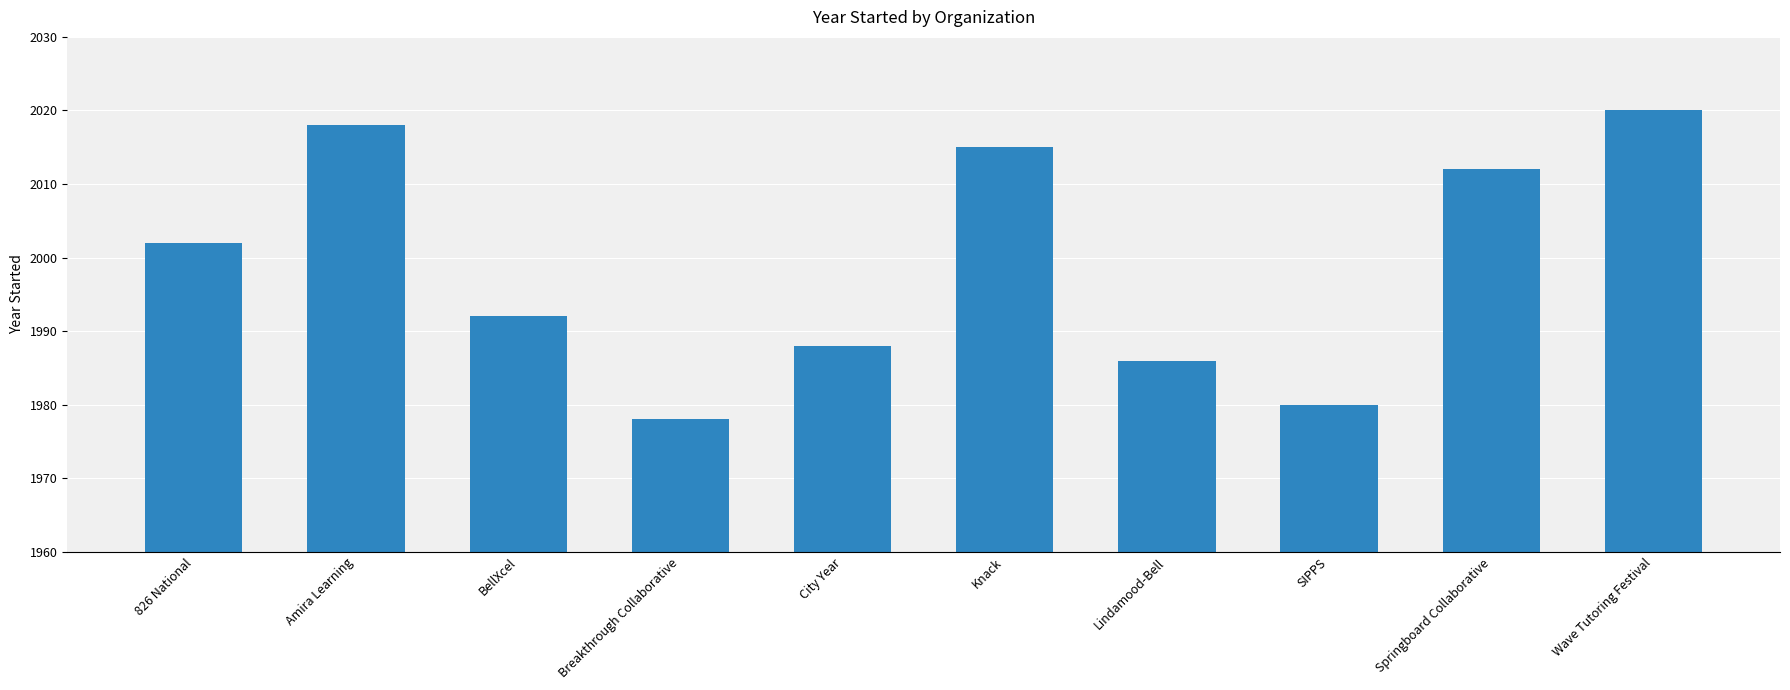

Approximately how many times larger is the value at Amira Learning compared to SIPPS?

1.0